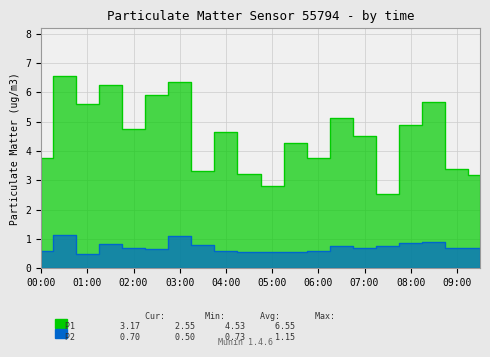

At which category is the sum across all series the highest?

00:30